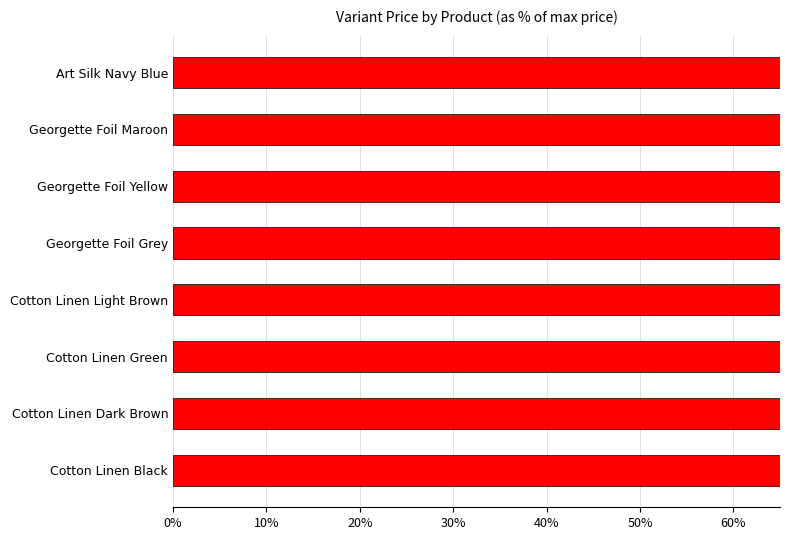

What is the smallest value displayed?

0.7